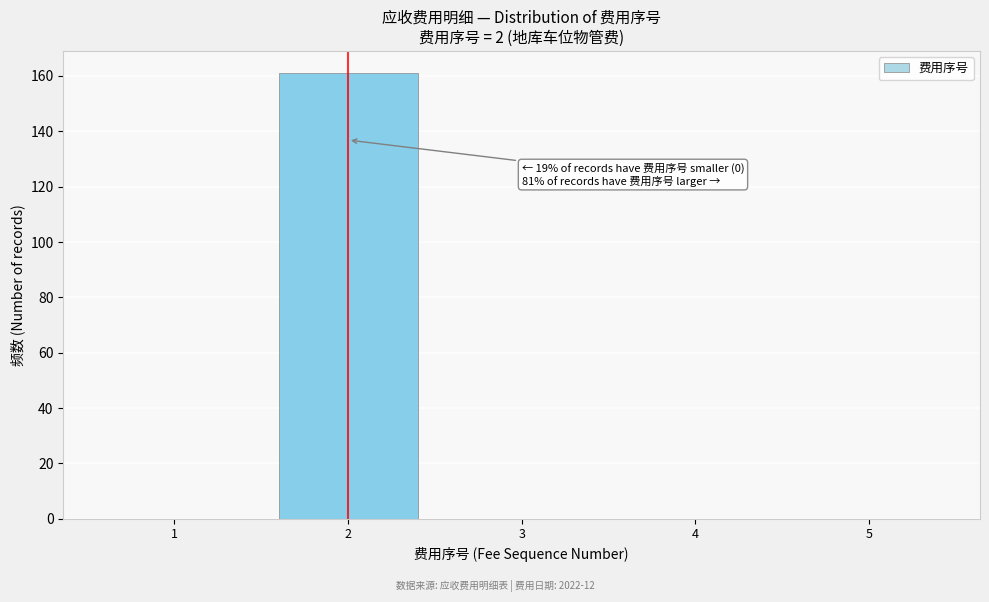

Which range on the x-axis has the tallest bar?

1.5 to 2.5